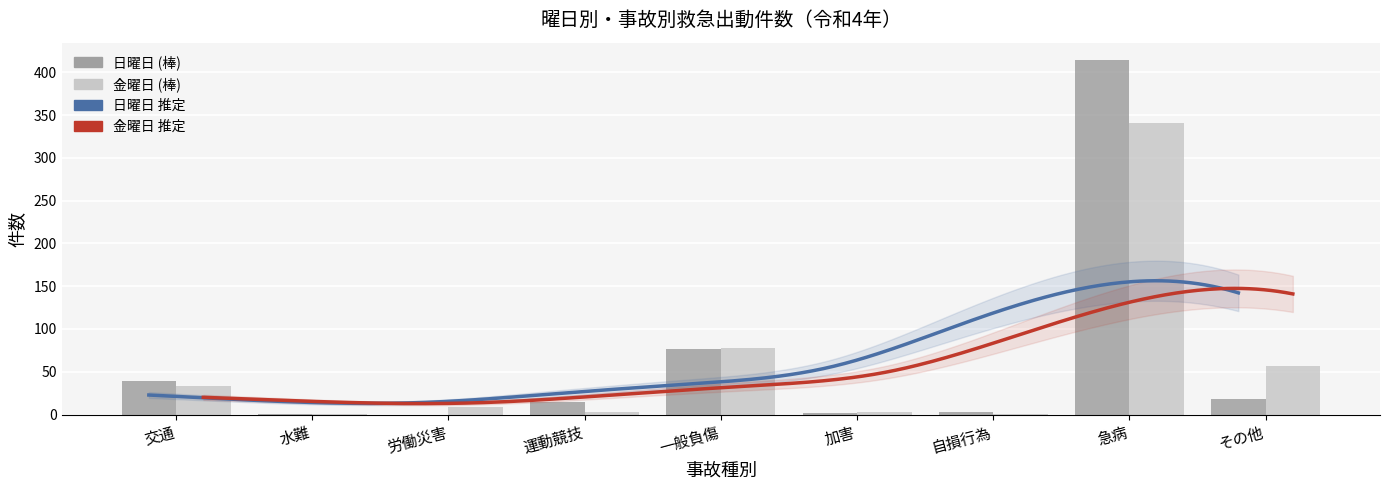

Are the bars horizontal?

No